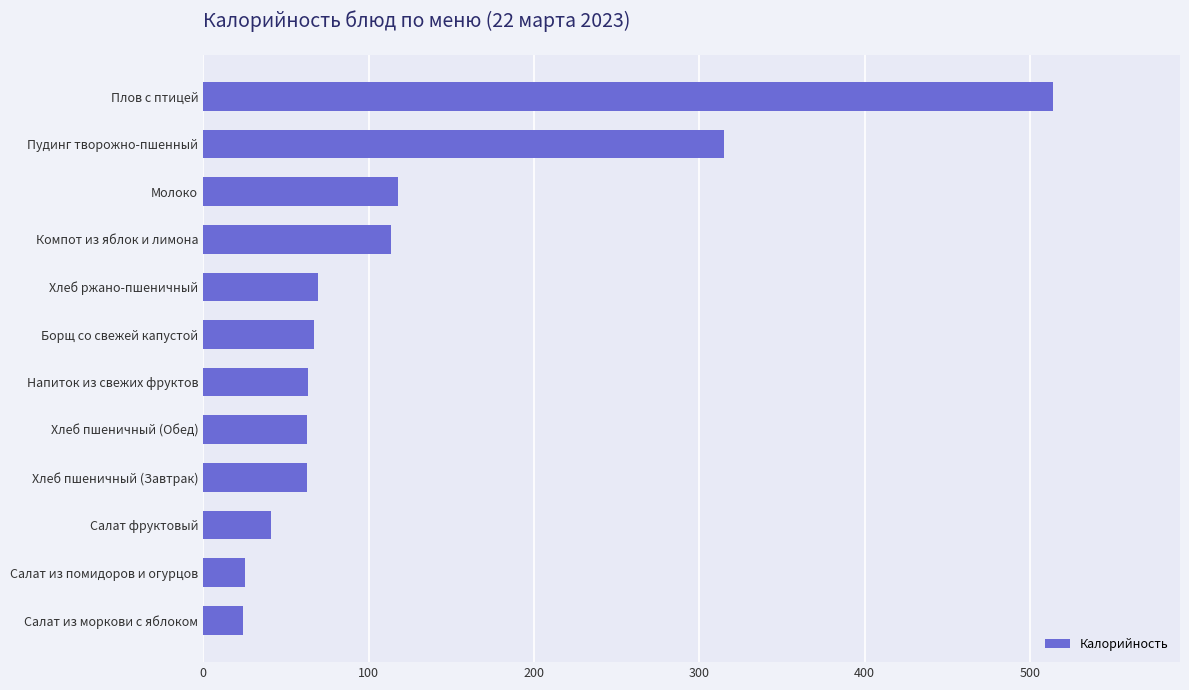

What is the ratio of the value at Салат из помидоров и огурцов to the value at Хлеб пшеничный (Завтрак)?

0.4